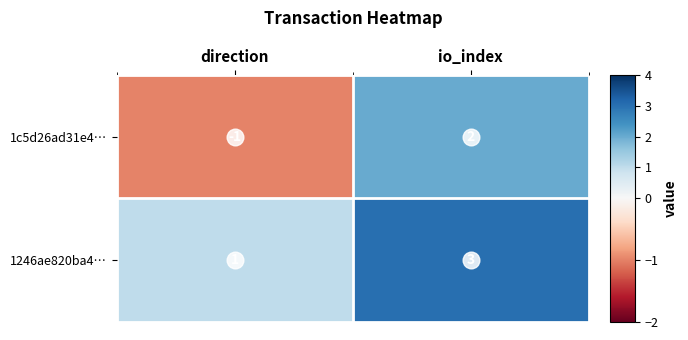

List the series in order of their overall mean, highest first.

1246ae820ba4…, 1c5d26ad31e4…